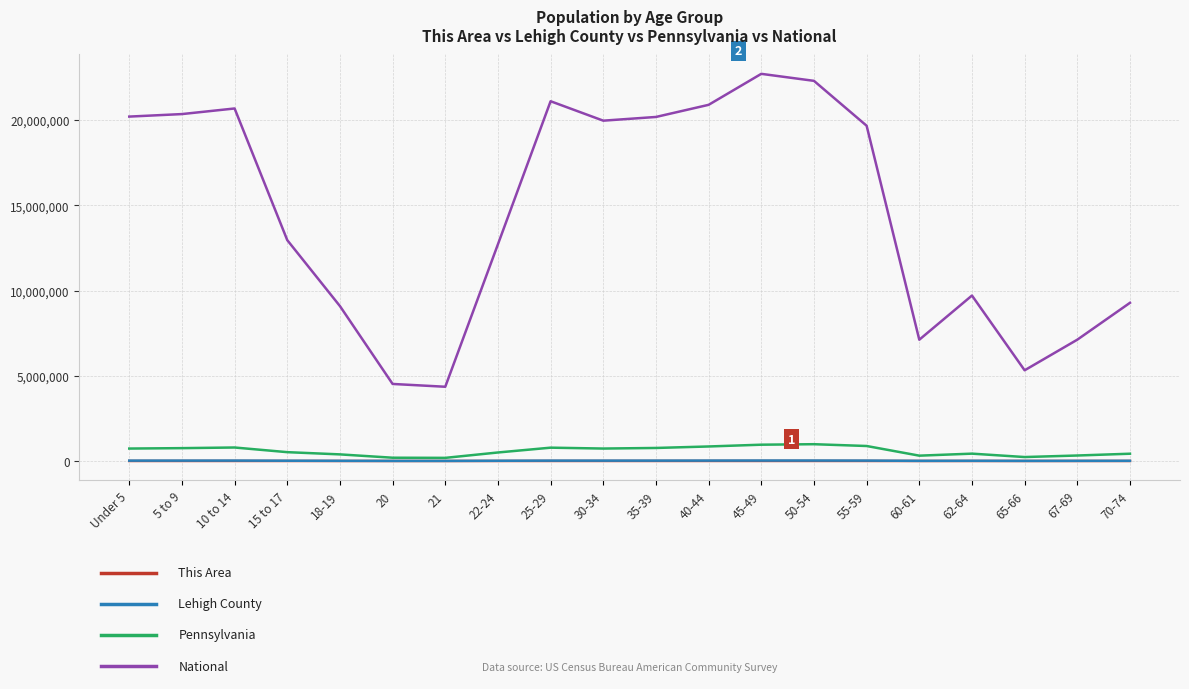

What is the maximum value shown in the chart?

22708591